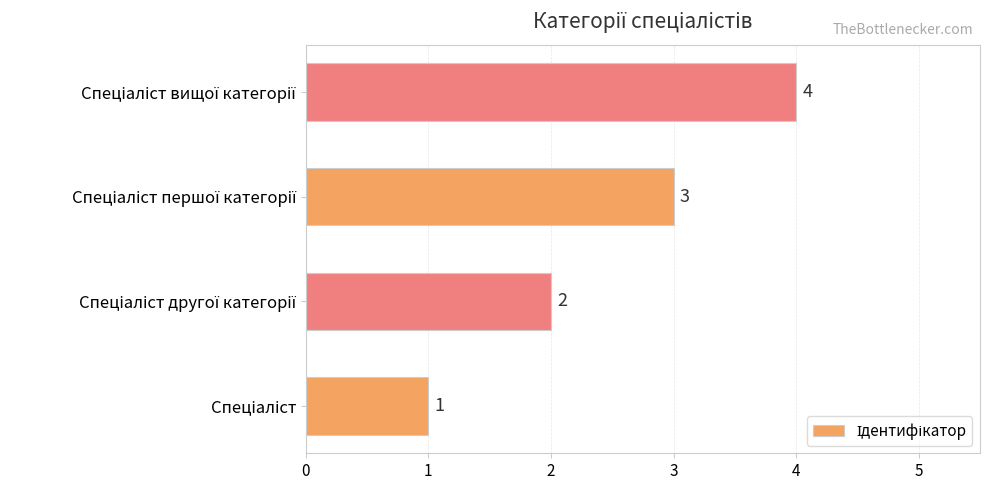

What is the sum of all values?

10